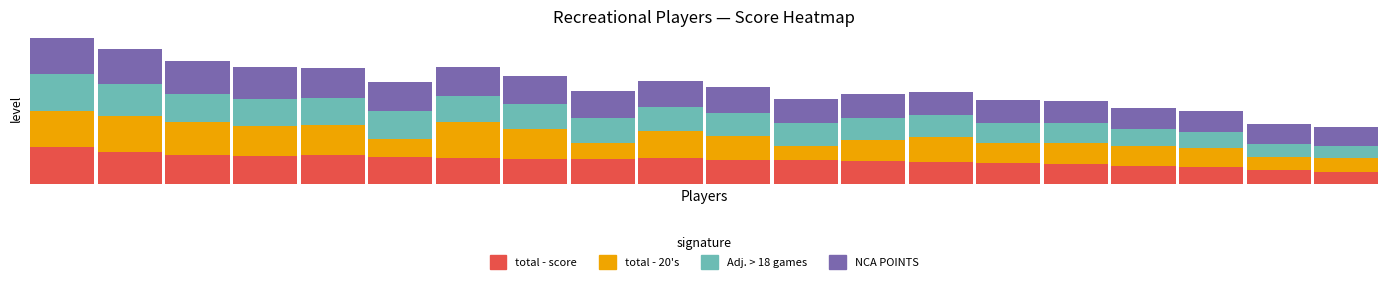

Where is total - 20's nearest to the value 0?

18